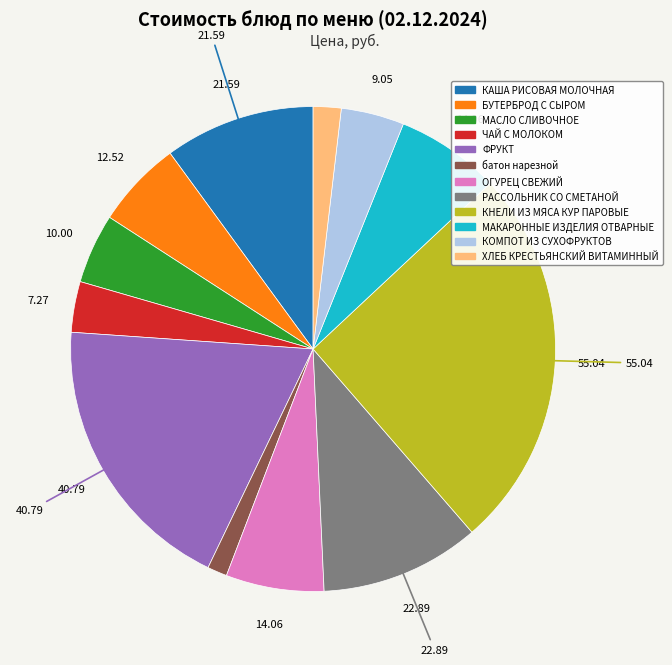

Does КОМПОТ ИЗ СУХОФРУКТОВ account for over 50% of the chart?

No